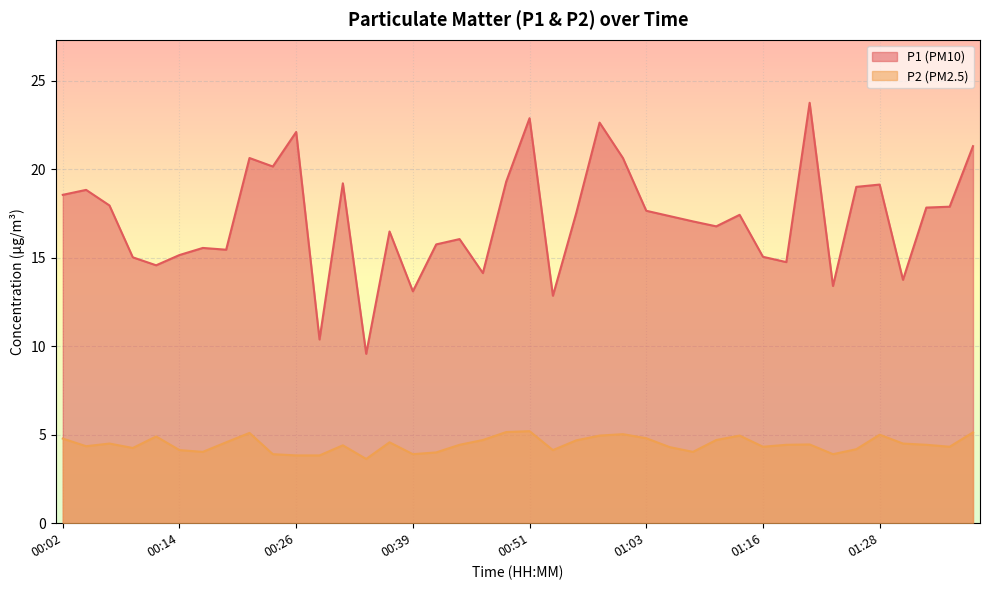

What is the label of the 10th point from the right?

01:16